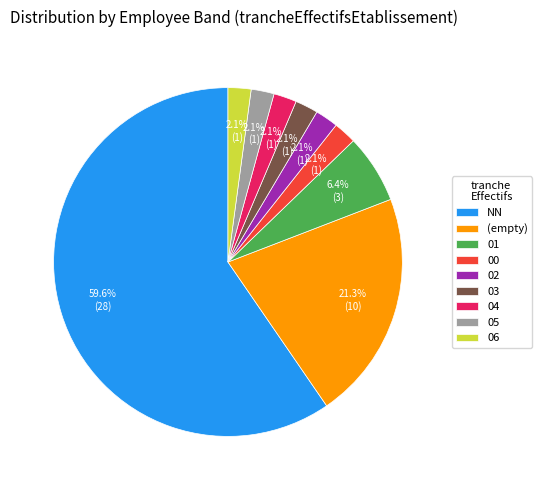

To the nearest percent, what is the average slice percentage?

11%